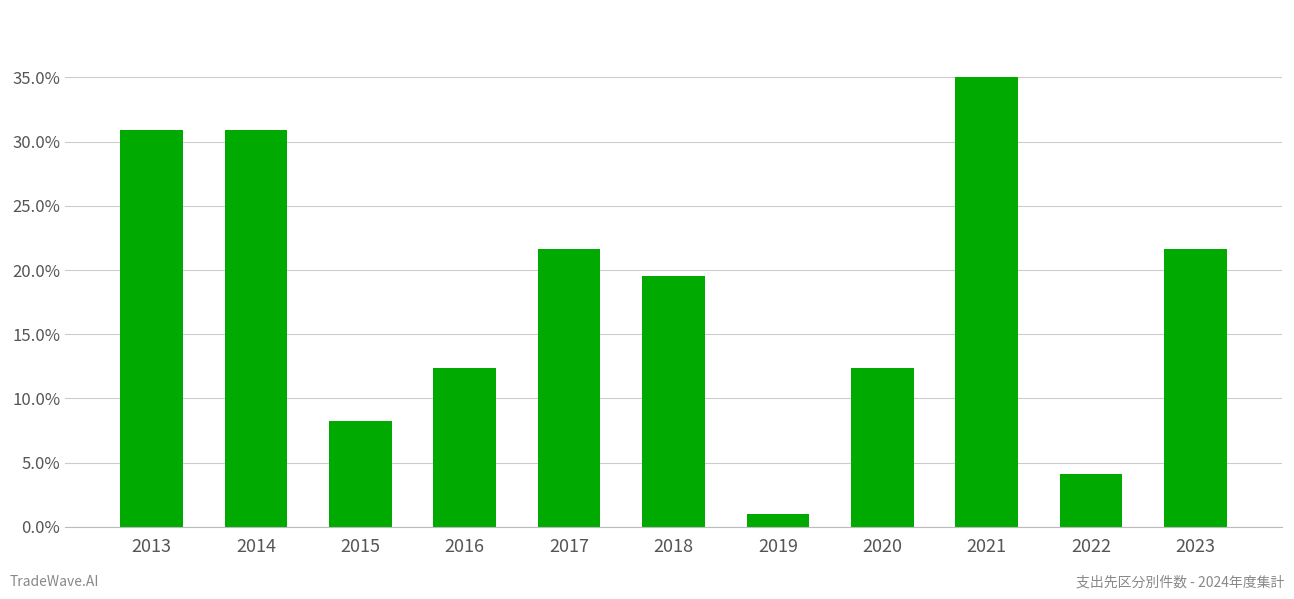

List the labels in order of value, largest first.

2021, 2013, 2014, 2017, 2023, 2018, 2016, 2020, 2015, 2022, 2019